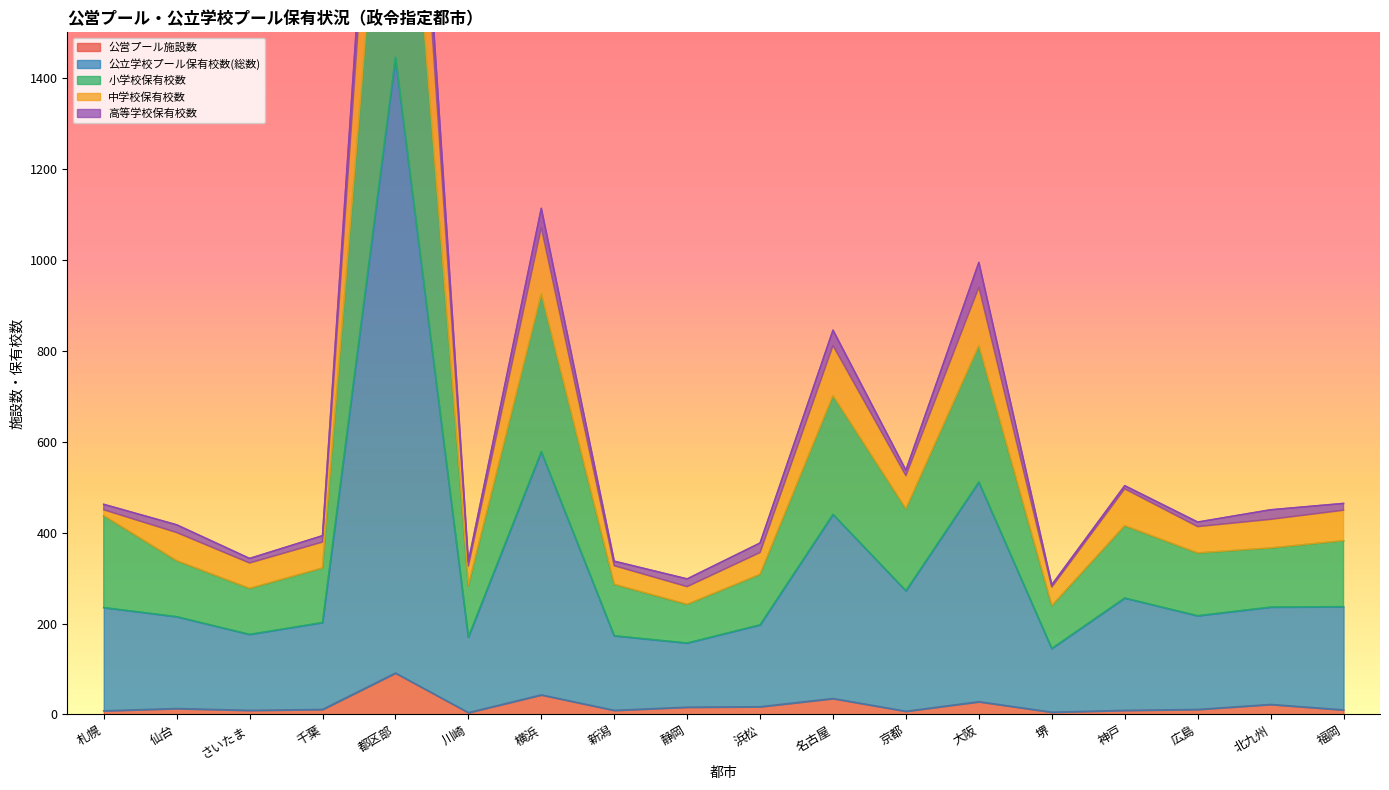

At which label does 公営プール施設数 reach its peak?

都区部